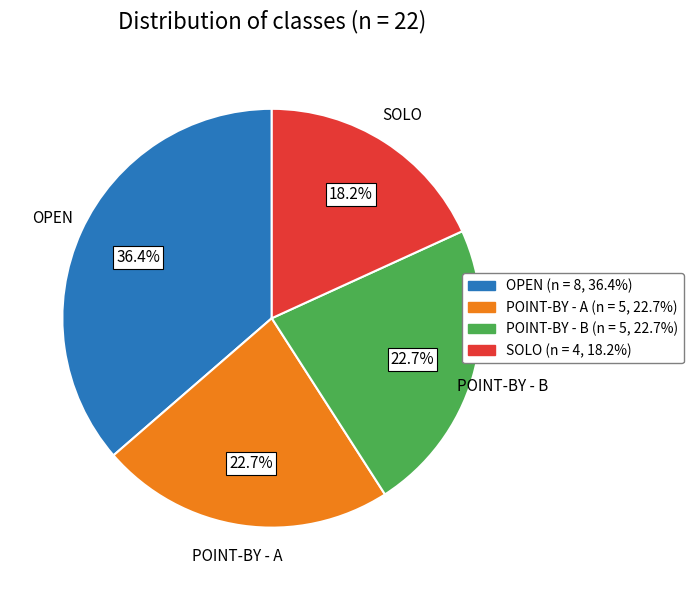

What is the largest slice in the pie chart?

OPEN